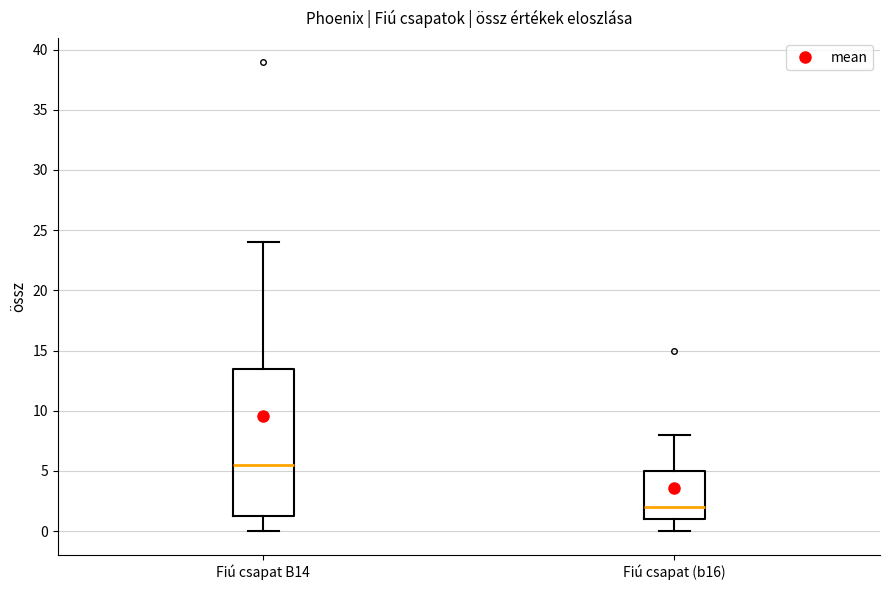

Where is the upper edge of the box for Fiú csapat B14 on the y-axis? The values are not printed on the chart, so give them approximately, as read against the axis.

13.5